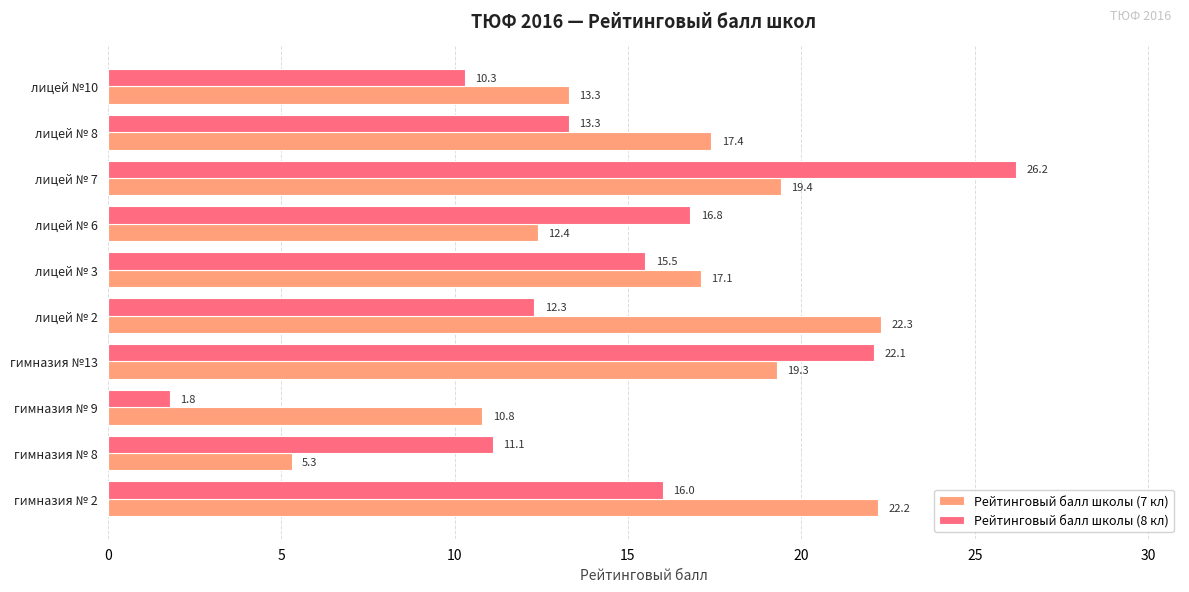

The Рейтинговый балл школы (7 кл) series shows 19.3 at гимназия №13. True or false?

True